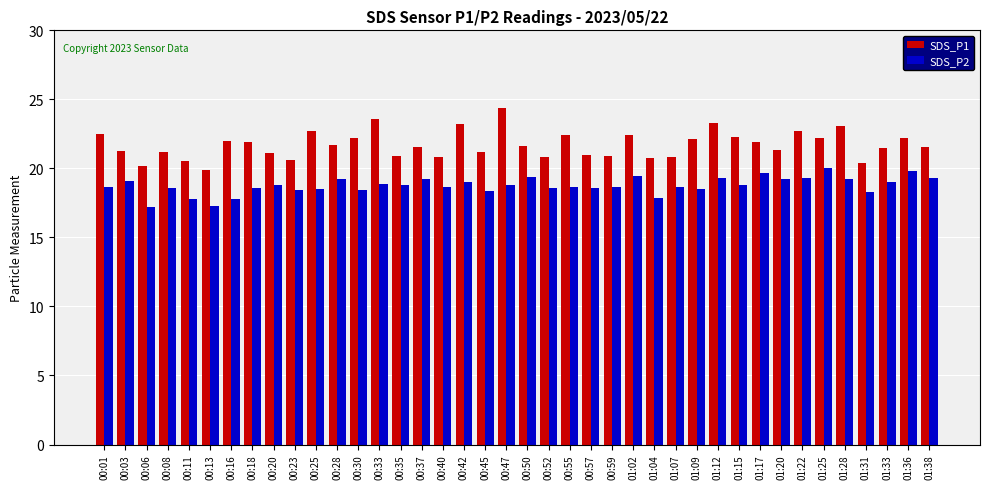

How many series are shown in this chart?

2